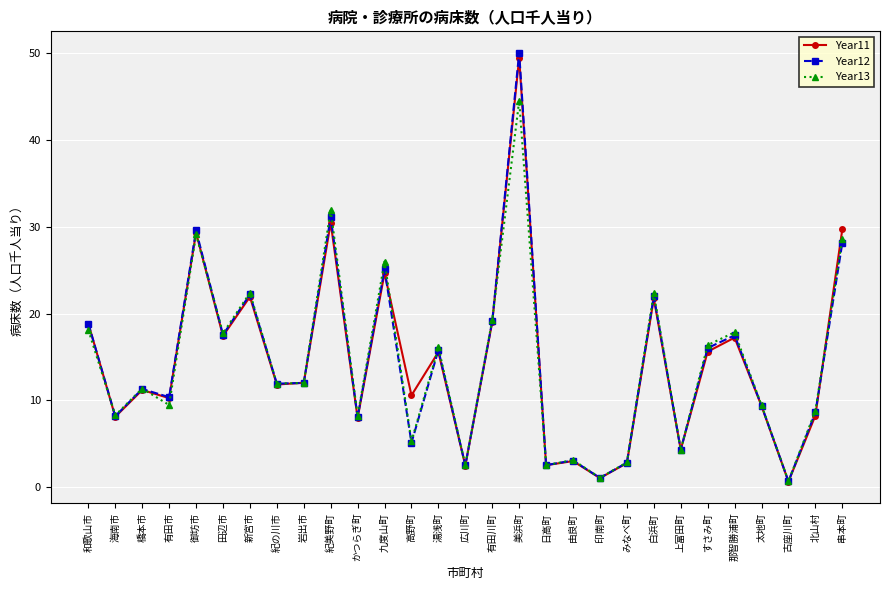

How many lines are shown in the chart?

3